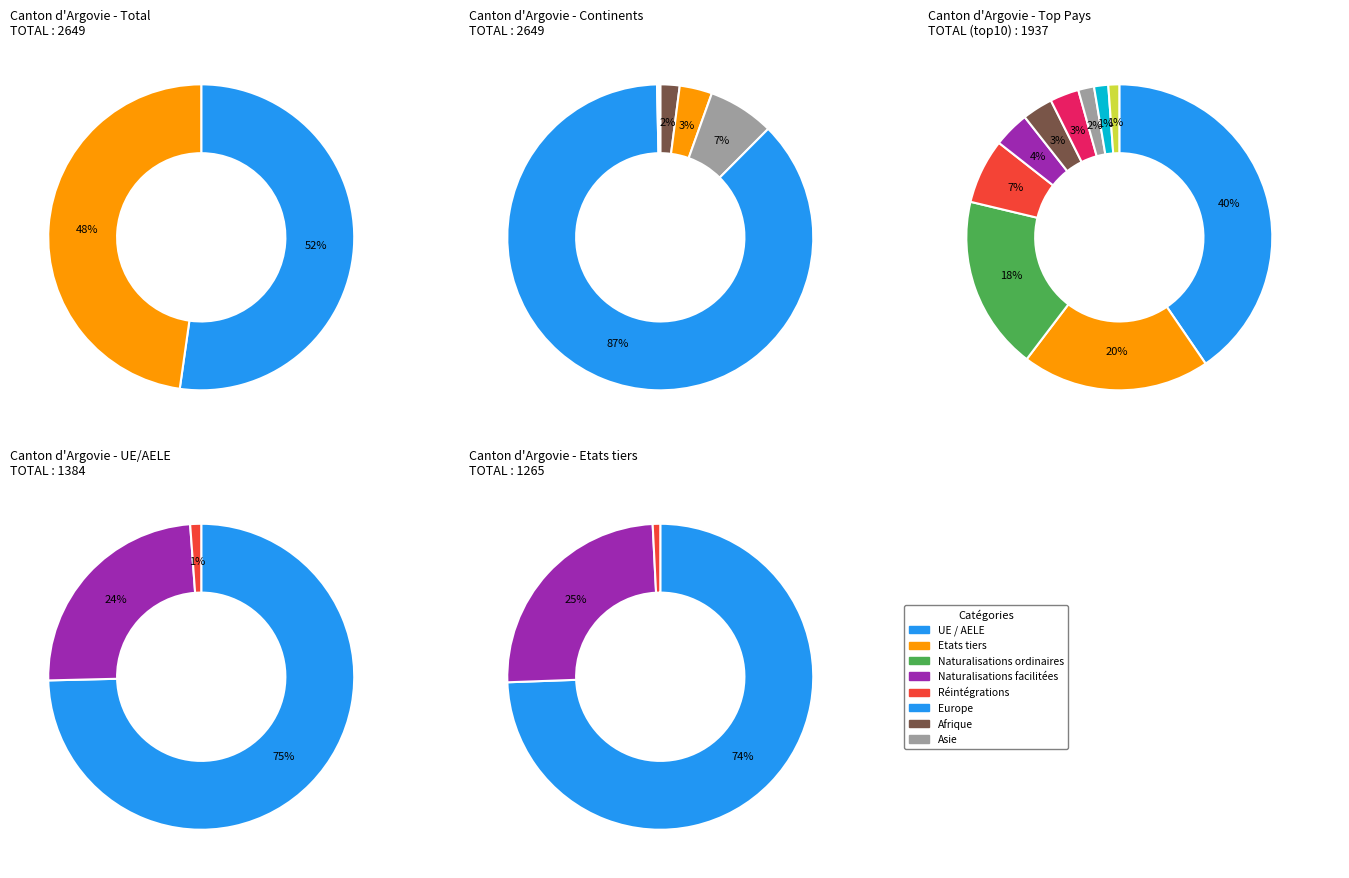

Count the number of slices in the pie.

3